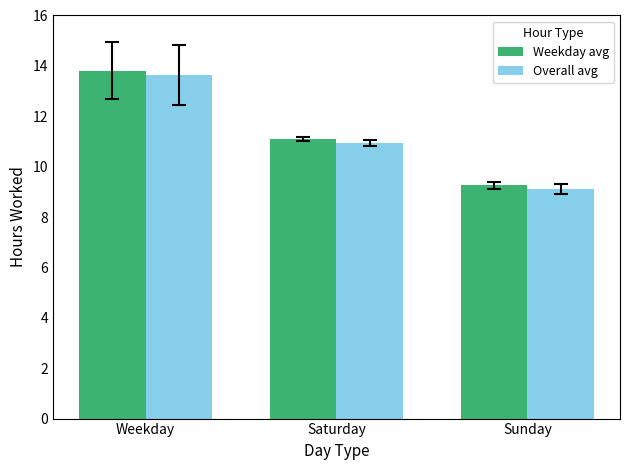

What is the sum of the Overall avg values at Saturday and Sunday?

20.1